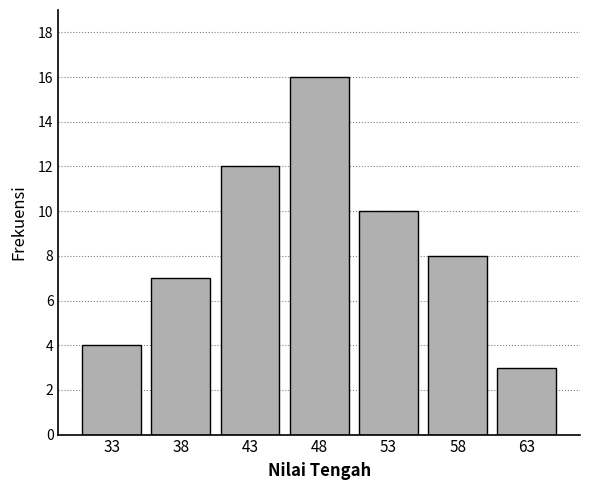

Reading left to right, transcribe all the data shown in this chart.

33=4	38=7	43=12	48=16	53=10	58=8	63=3